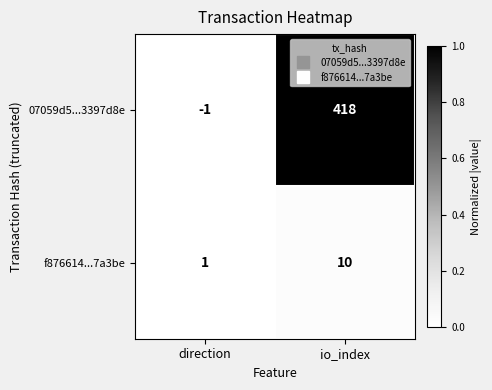

What is the sum of the f876614...7a3be values at io_index and direction?

11